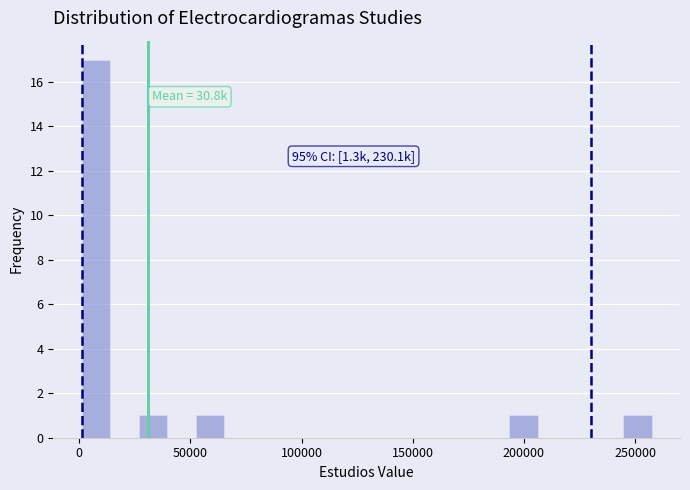

Read against the x-axis, roughly where is the centre of the tallest bar?

10000